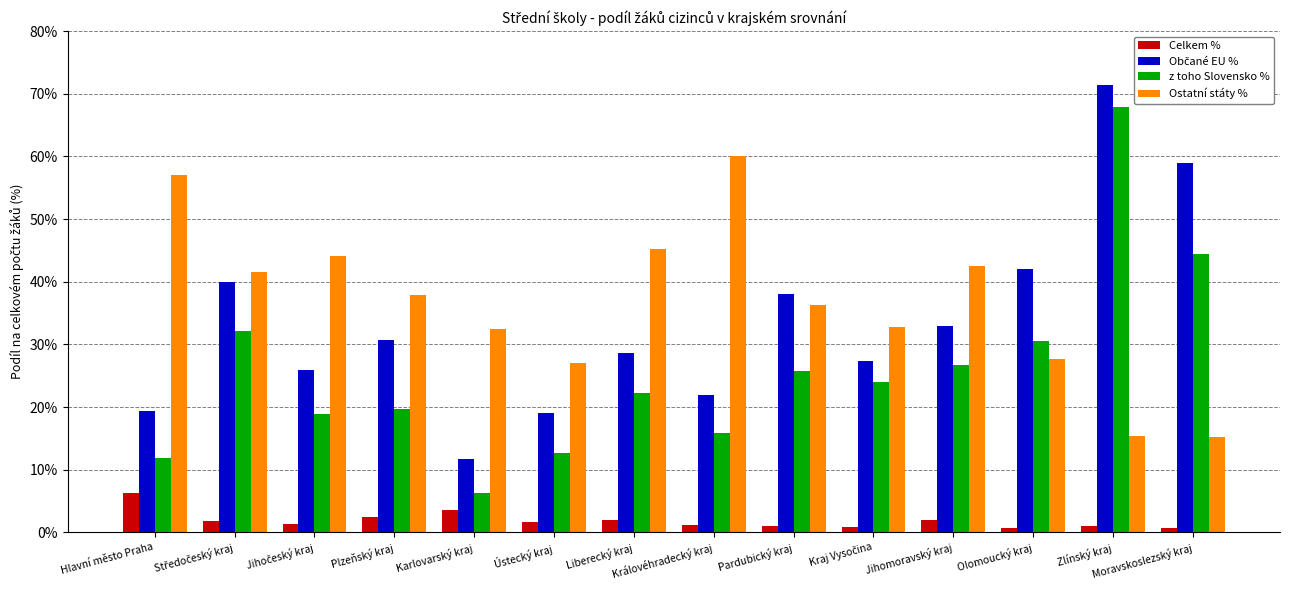

At which category does the chart reach its peak across all series?

Zlínský kraj